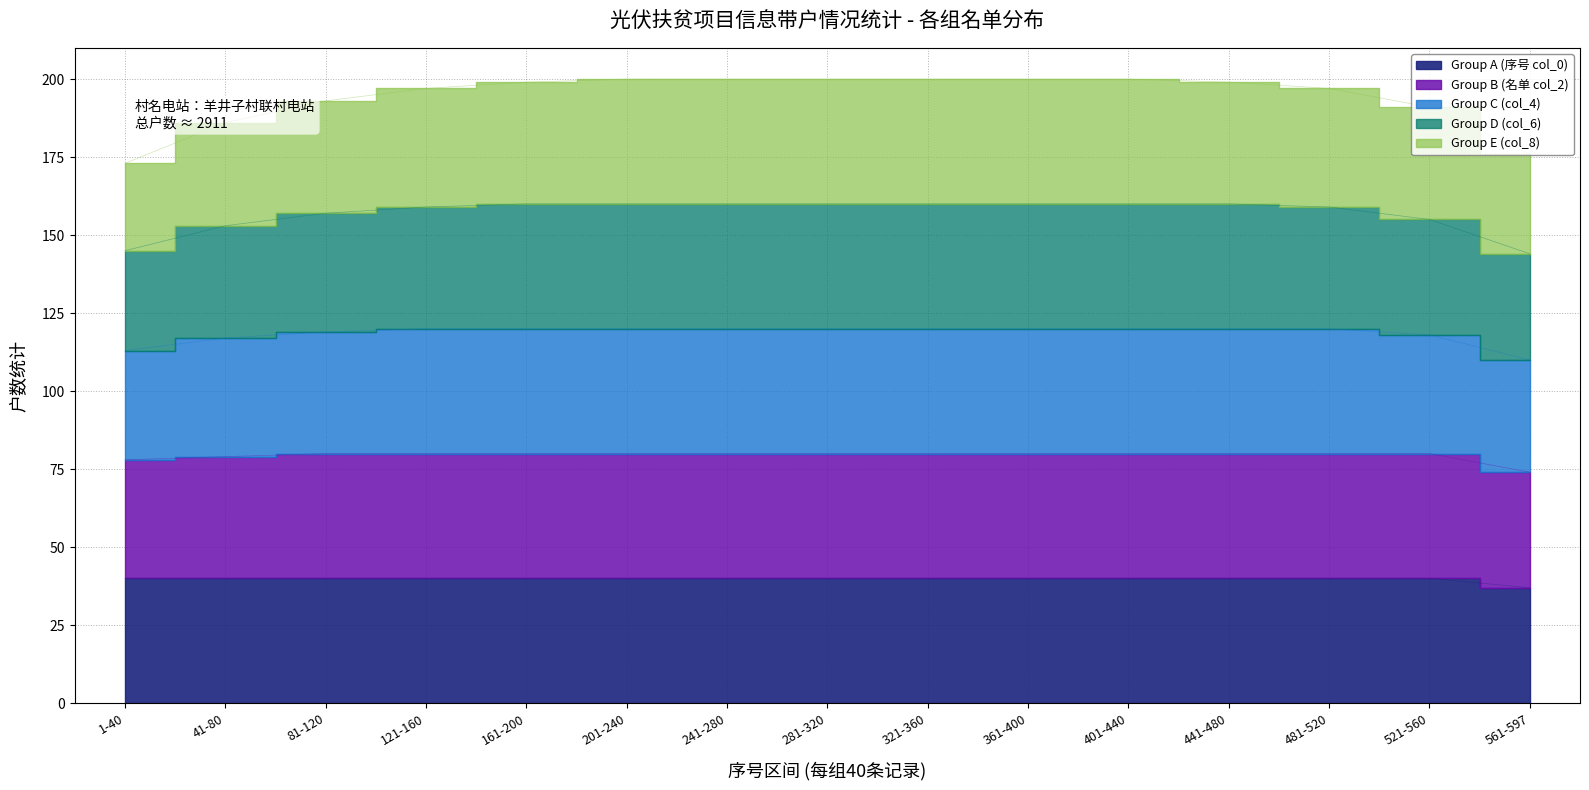

True or false: Group A (序号 col_0) has more than 2 interior local peaks.

False